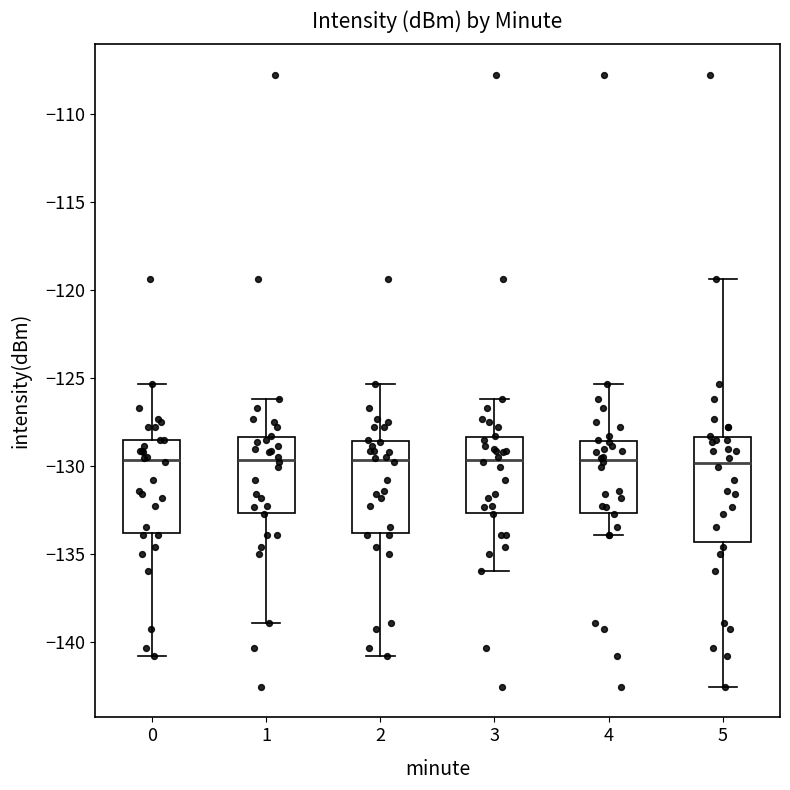

Reading left to right, read every box against the y-axis: the position of its median line, the range the box covers, and the ends of its whiskers. The values are not printed on the chart, so give them approximately, as read against the axis.

0: median -129.5, box -134.0 to -128.5, whiskers -141.0 to -125.5
1: median -129.5, box -132.5 to -128.5, whiskers -139.0 to -126.0
2: median -129.5, box -134.0 to -128.5, whiskers -141.0 to -125.5
3: median -129.5, box -132.5 to -128.5, whiskers -136.0 to -126.0
4: median -129.5, box -132.5 to -128.5, whiskers -134.0 to -125.5
5: median -130.0, box -134.5 to -128.5, whiskers -142.5 to -119.5